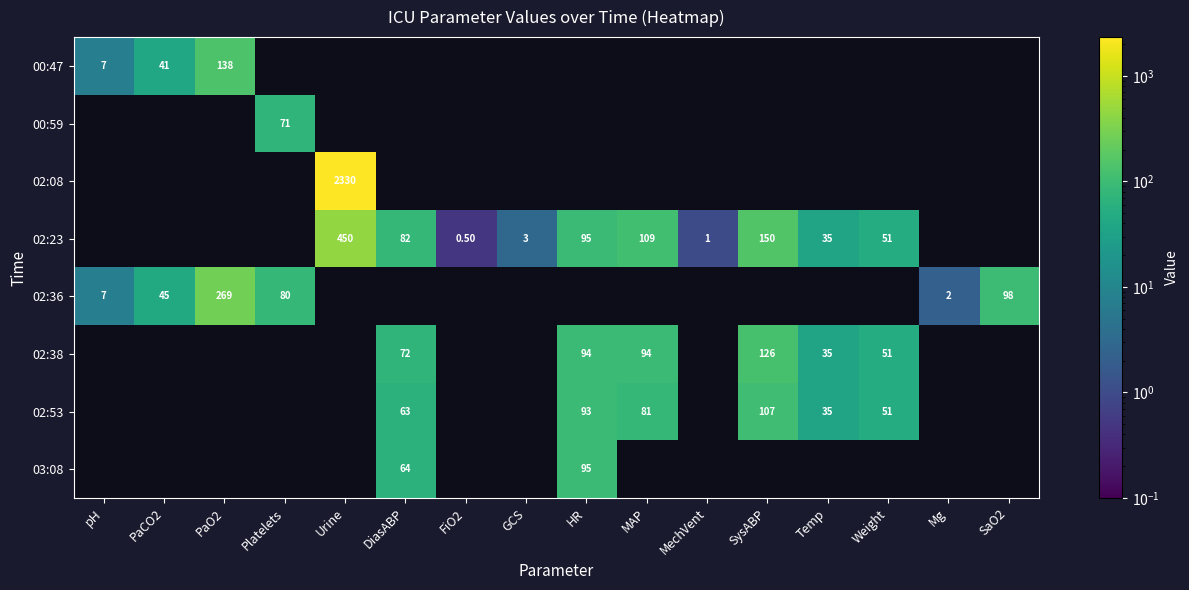

How many data points does each series have?

16